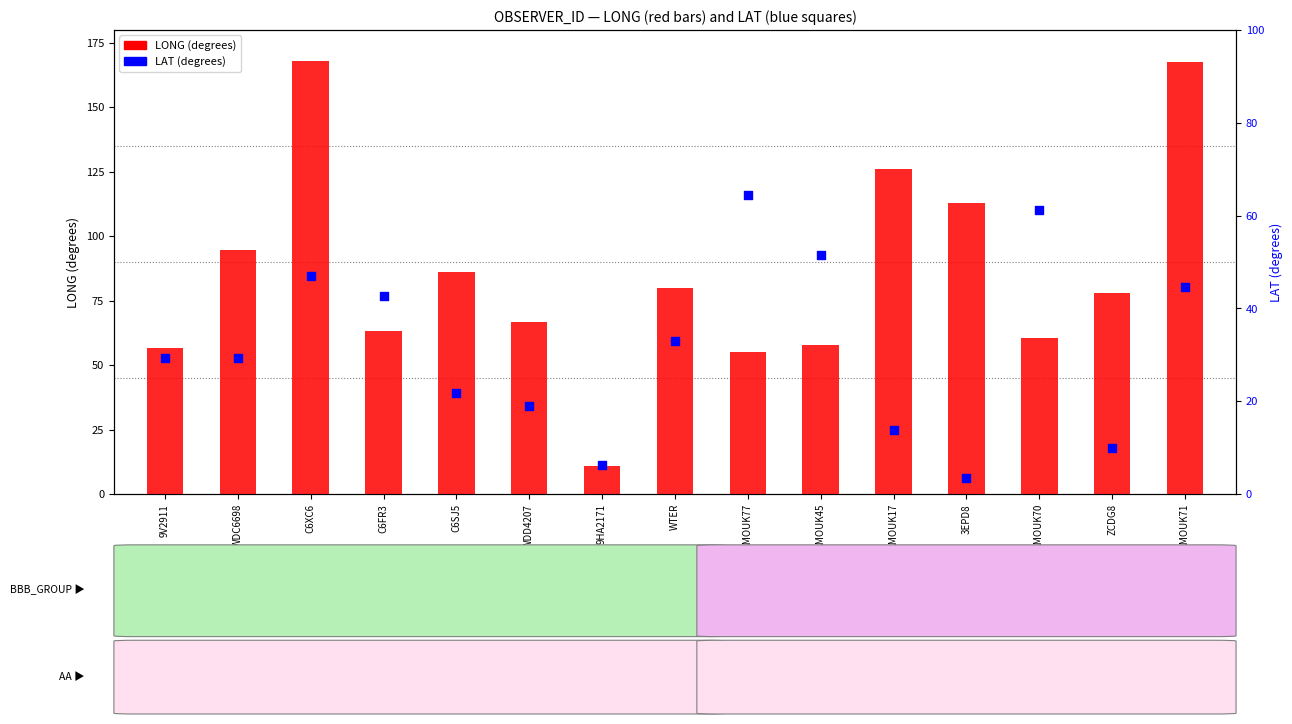

Which series has the largest total across all categories?

LONG (degrees)